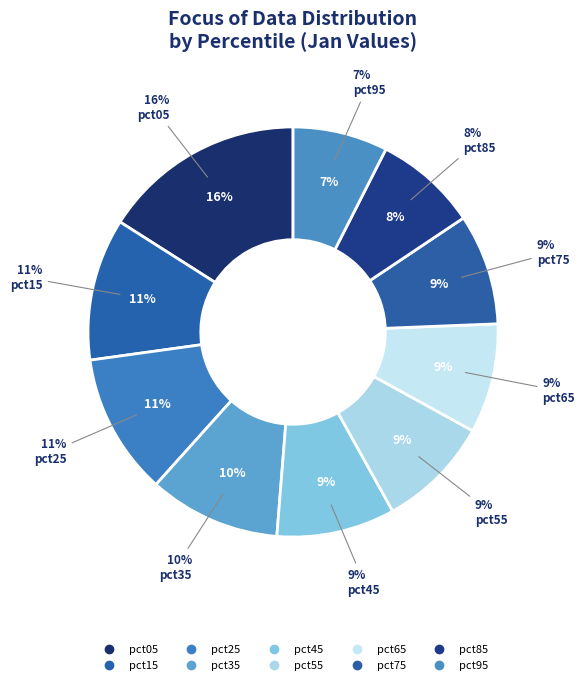

To the nearest percent, what is the difference between the largest and smallest slice percentages?

9%